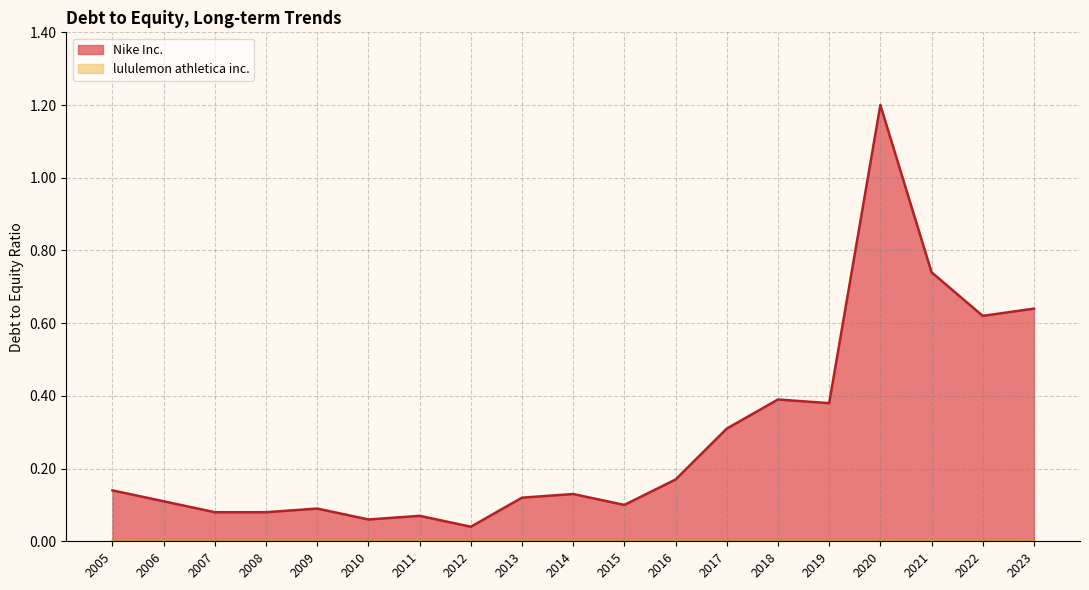

Which series has the largest total across all categories?

Nike Inc.